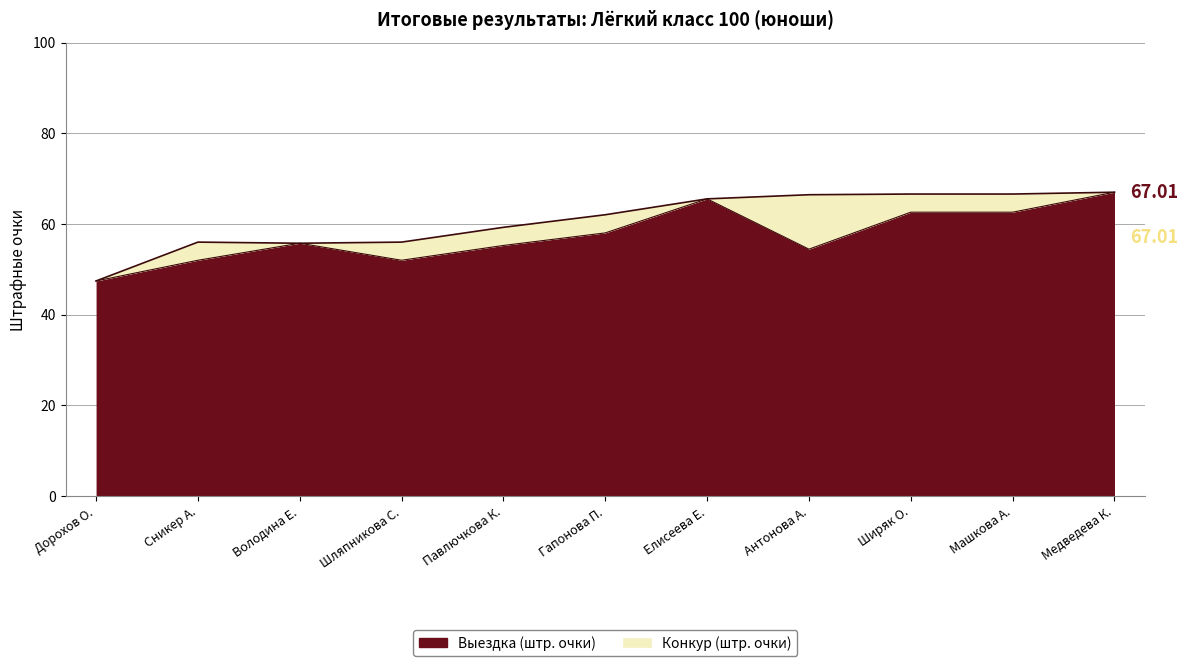

List the labels in order of value, largest first.

Медведева К., Елисеева Е., Ширяк О., Машкова А., Гапонова П., Володина Е., Павлючкова К., Антонова А., Сникер А., Шляпникова С., Дорохов О.